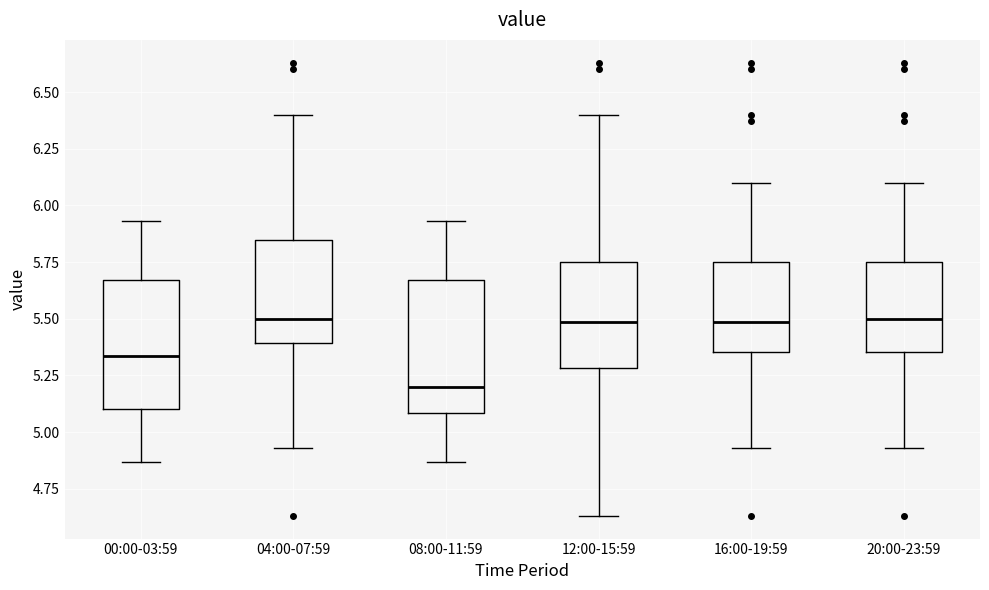

Which box's median line is the lowest?

08:00-11:59